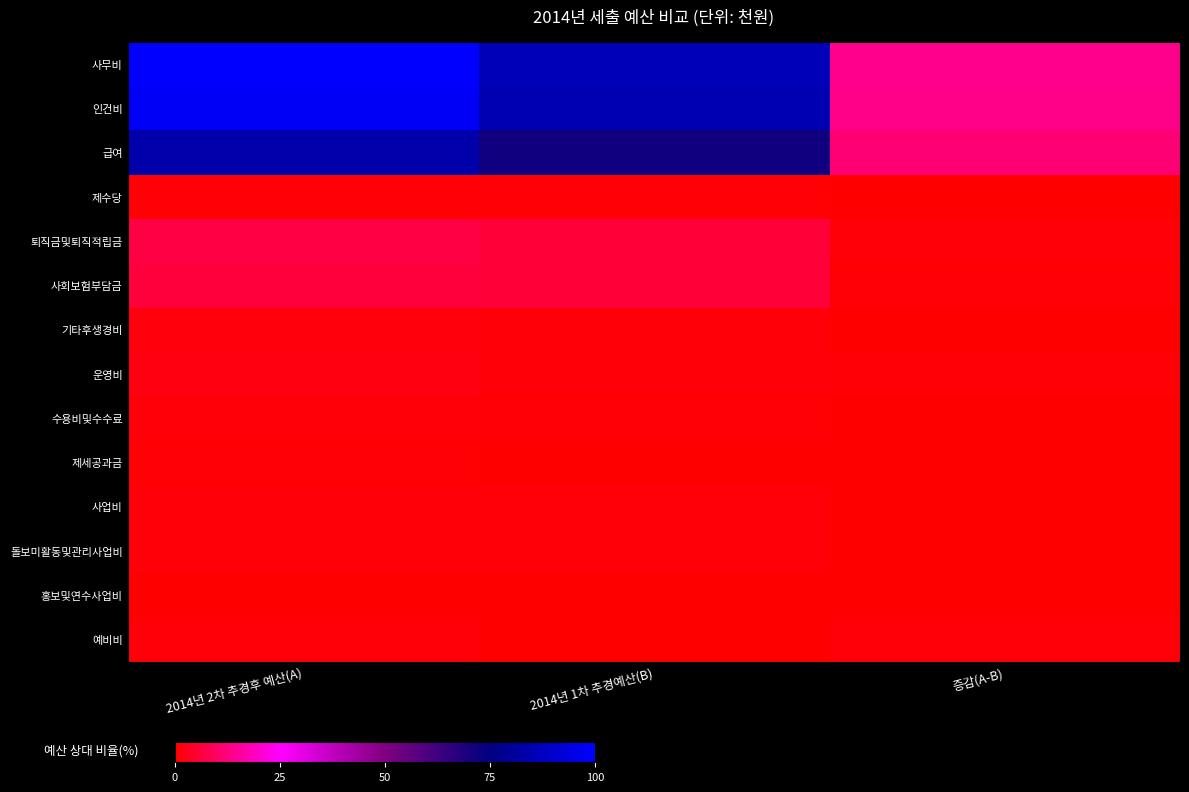

What is the total value across all series at 증감(A-B)?

42.8